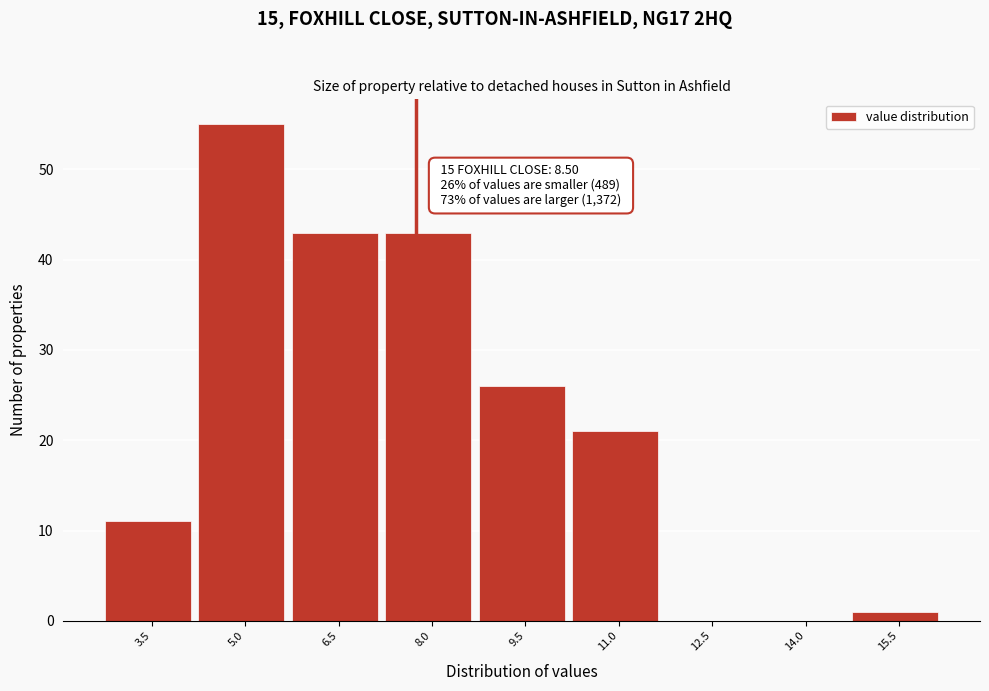

Reading left to right, what are all the values shown in this chart?

3.5=11	5.0=55	6.5=43	8.0=43	9.5=26	11.0=21	12.5=0	14.0=0	15.5=1